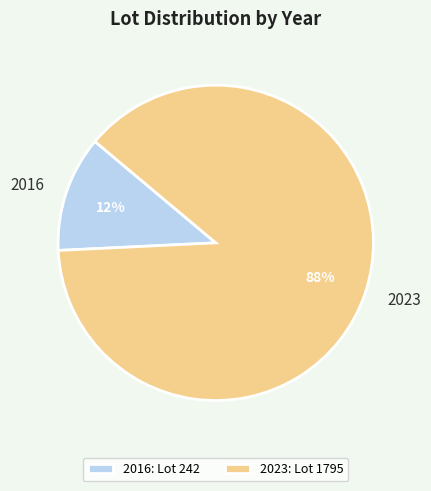

Between 2016 and 2023, which is larger?

2023